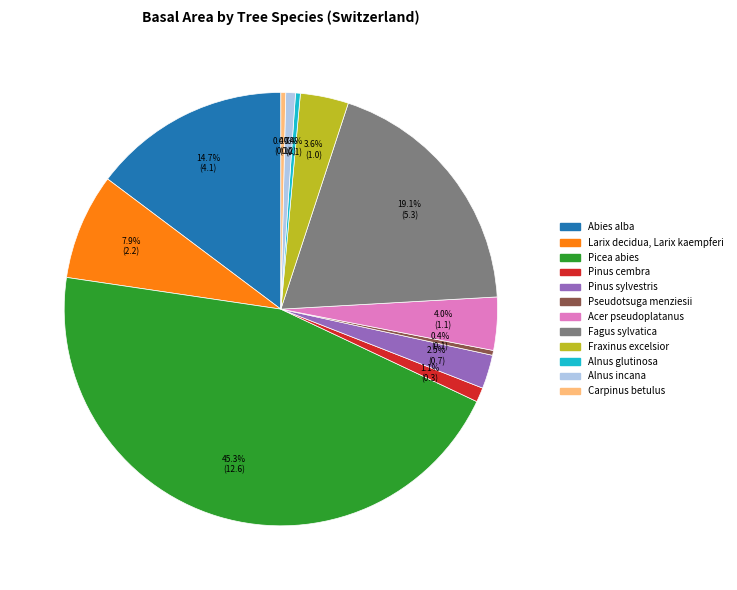

True or false: Larix decidua, Larix kaempferi accounts for 8% of the total.

True